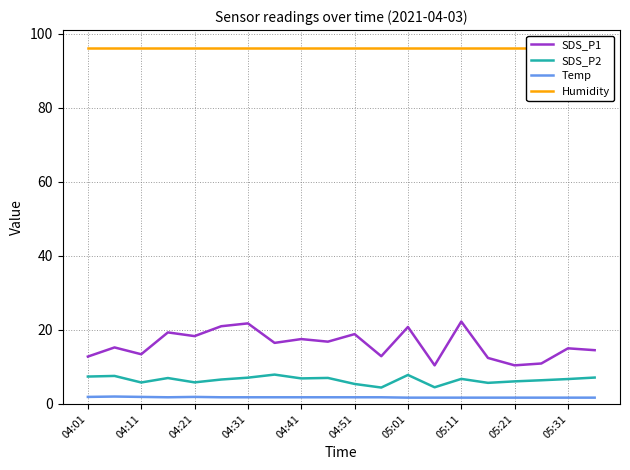

True or false: Humidity and SDS_P2 cross at least once.

False